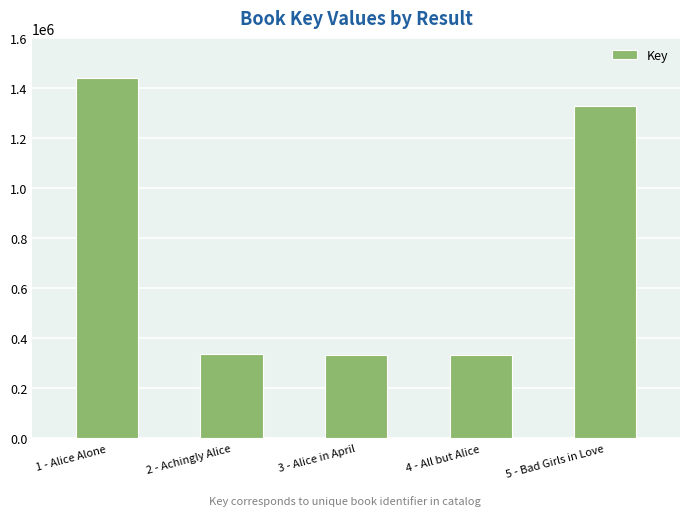

Is it true that the value at 2 - Achingly Alice is 335861?

True